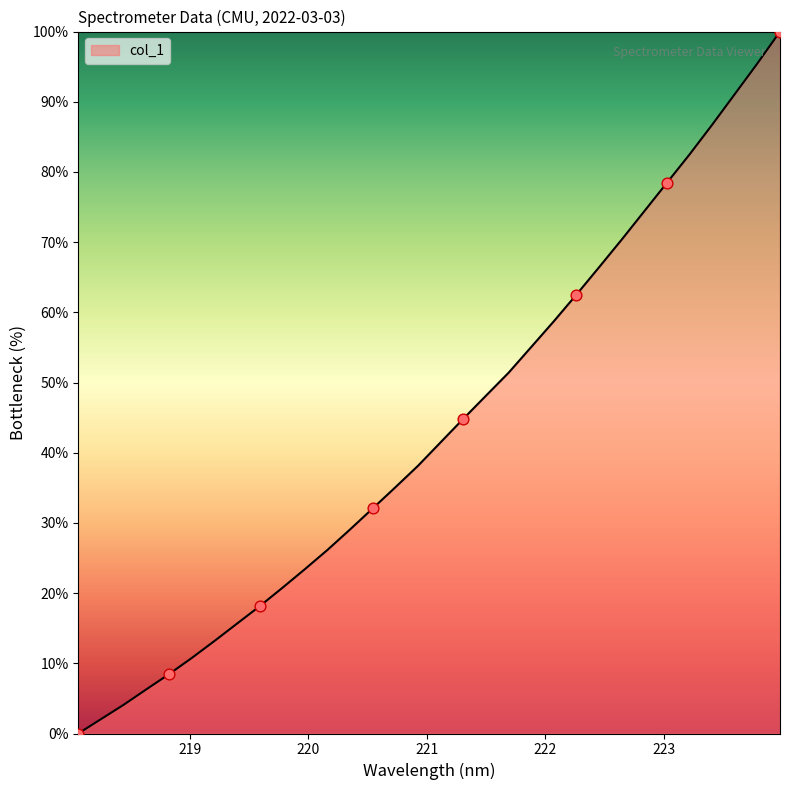

What is the difference between the maximum and minimum values?

100.0